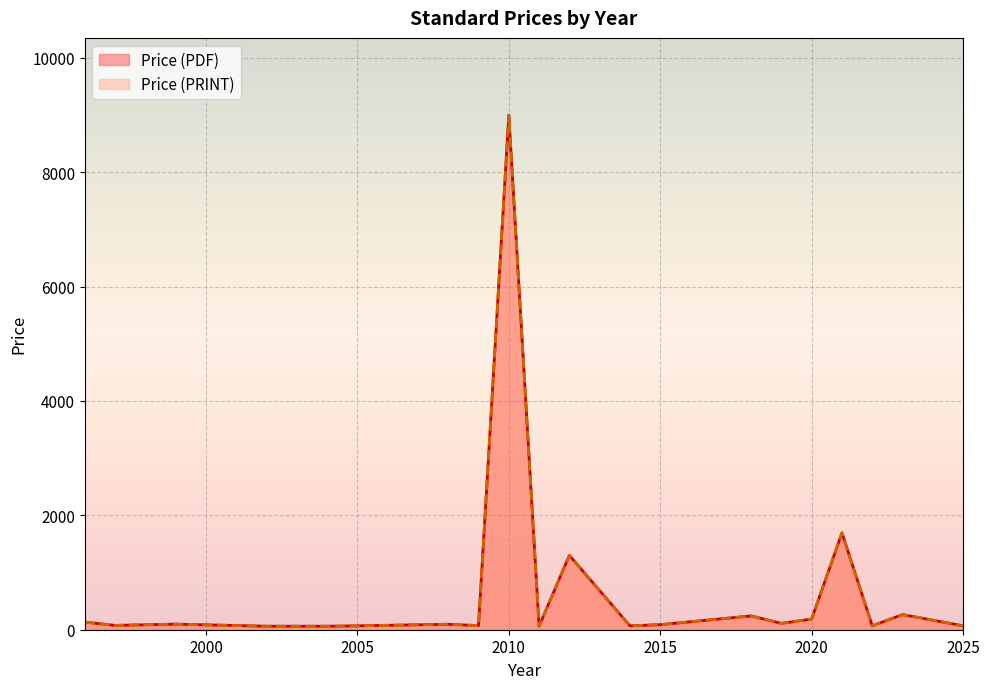

In Price (PDF), how many points are lower than both neighbors (excluding endpoints)?

11